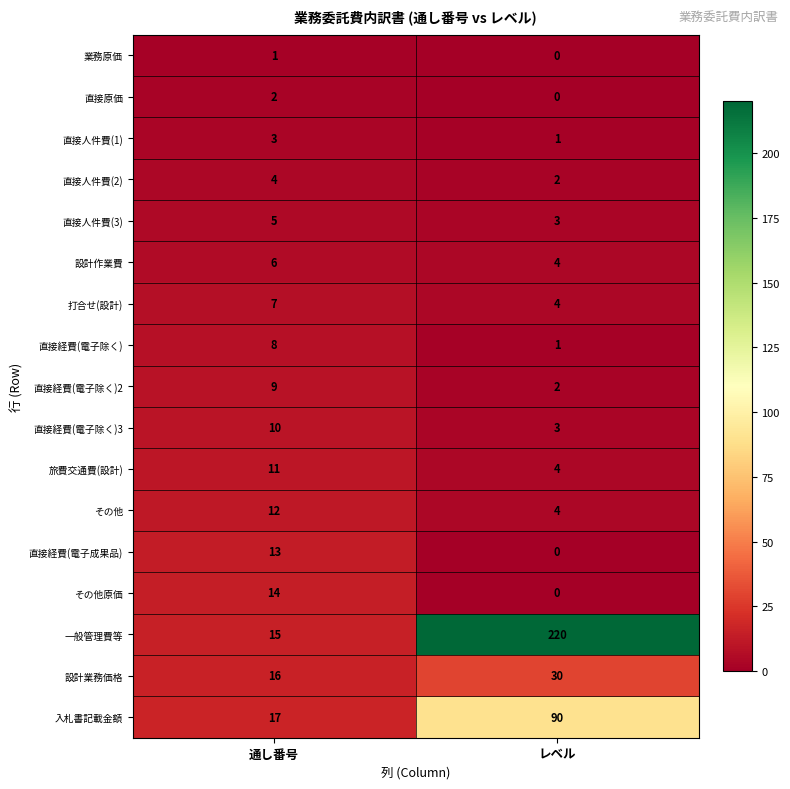

At which label does その他 reach its peak?

通し番号